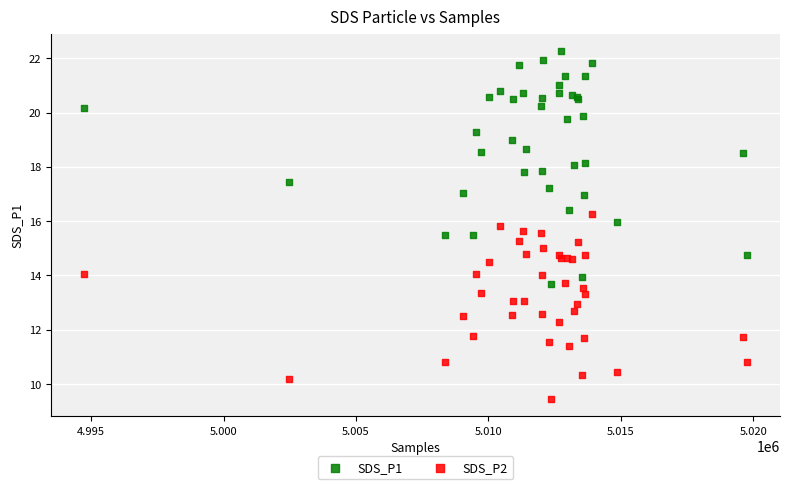

Which series reaches the minimum Y coordinate?

SDS_P2